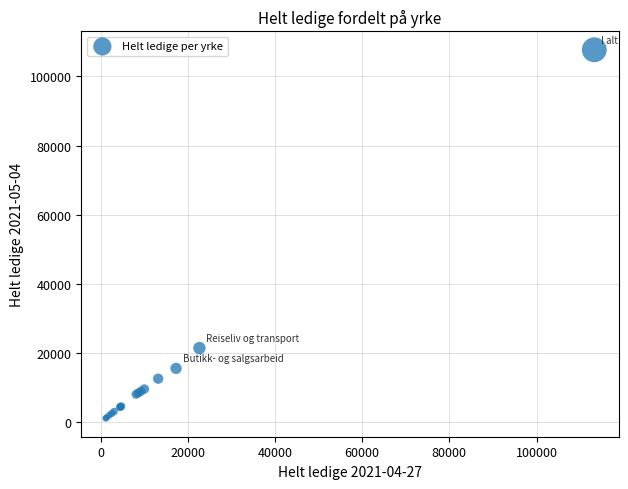

What Y value in the scatter plot is closest to 54405?

21417